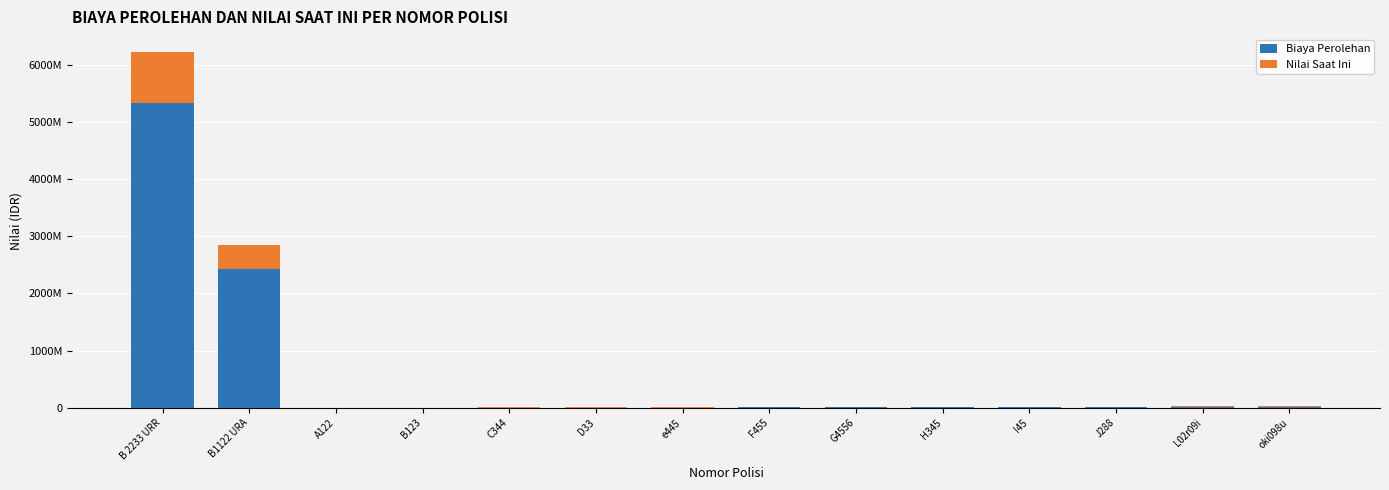

List the series in order of their peak value, highest first.

Biaya Perolehan, Nilai Saat Ini